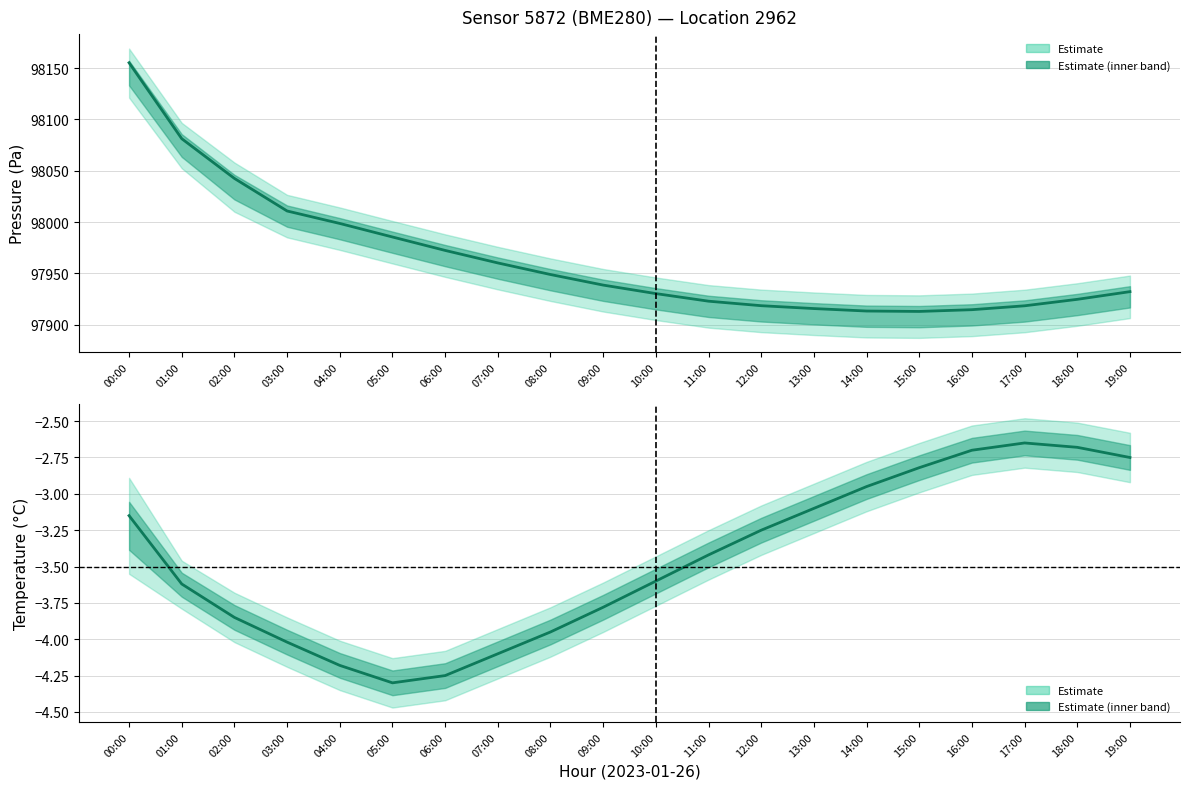

Rank the series by their maximum value, from lowest to highest.

temperature mean, pressure mean